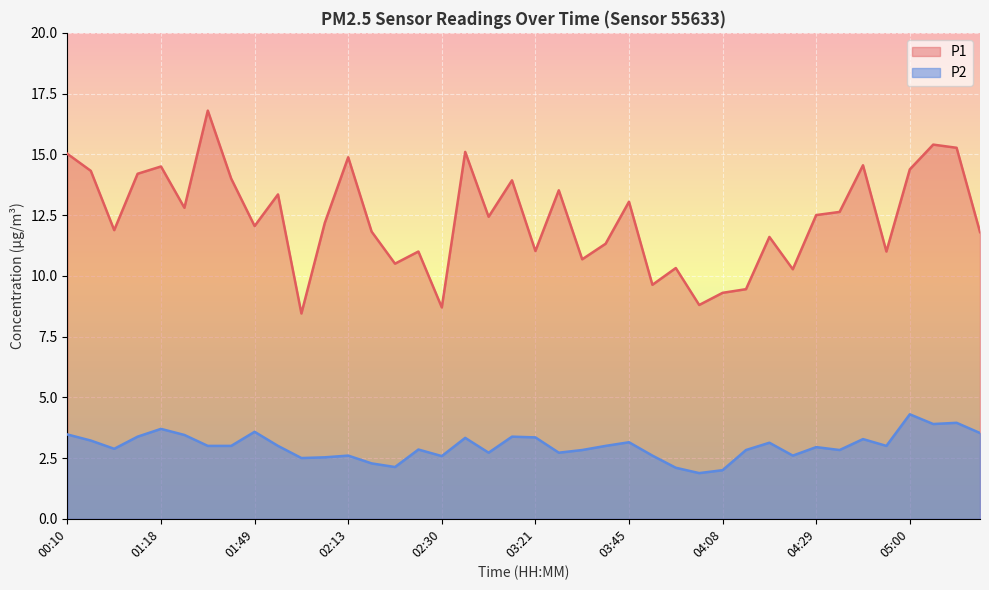

How many lines are shown in the chart?

2